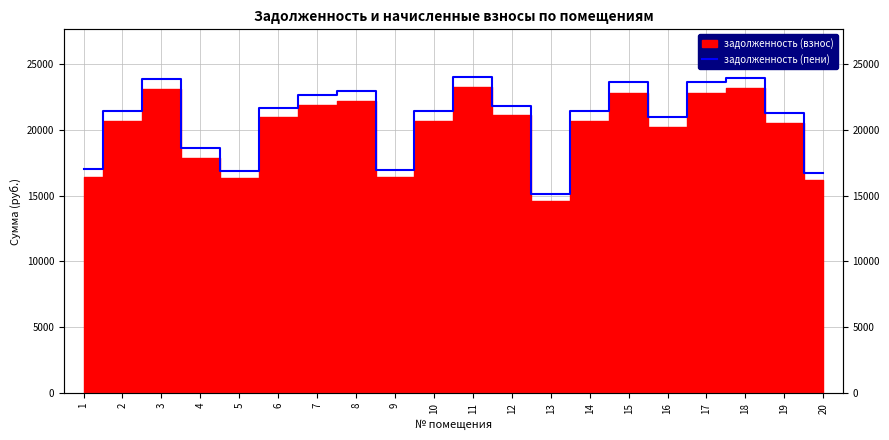

What is the difference between the maximum and minimum values?

8865.9